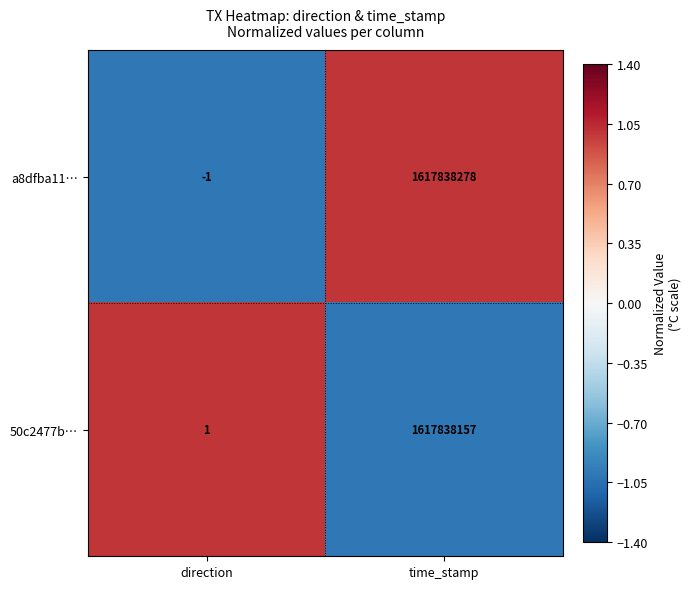

How many values in a8dfba11… are above zero?

1